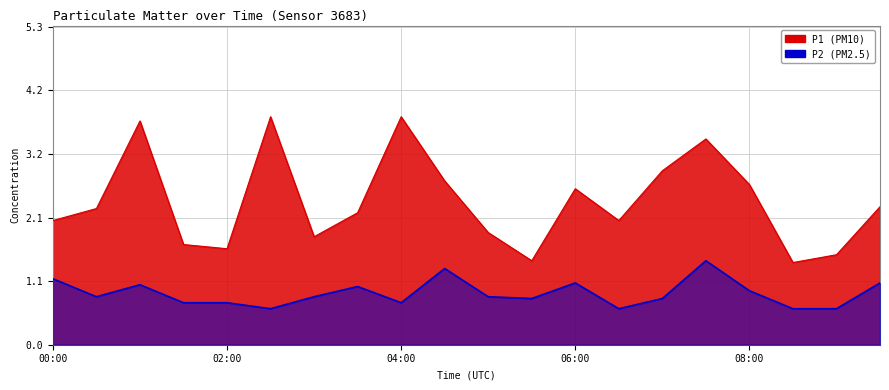

True or false: P1 has a value of 2.2 at 03:30.

True